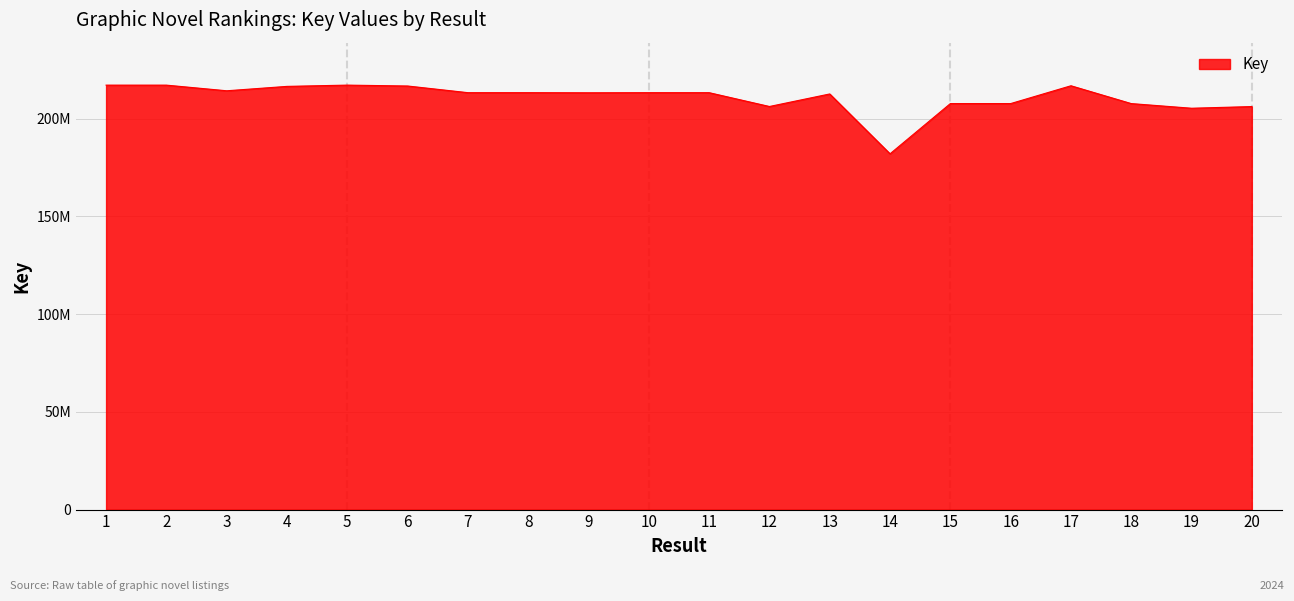

Which label corresponds to the smallest value in the chart?

14